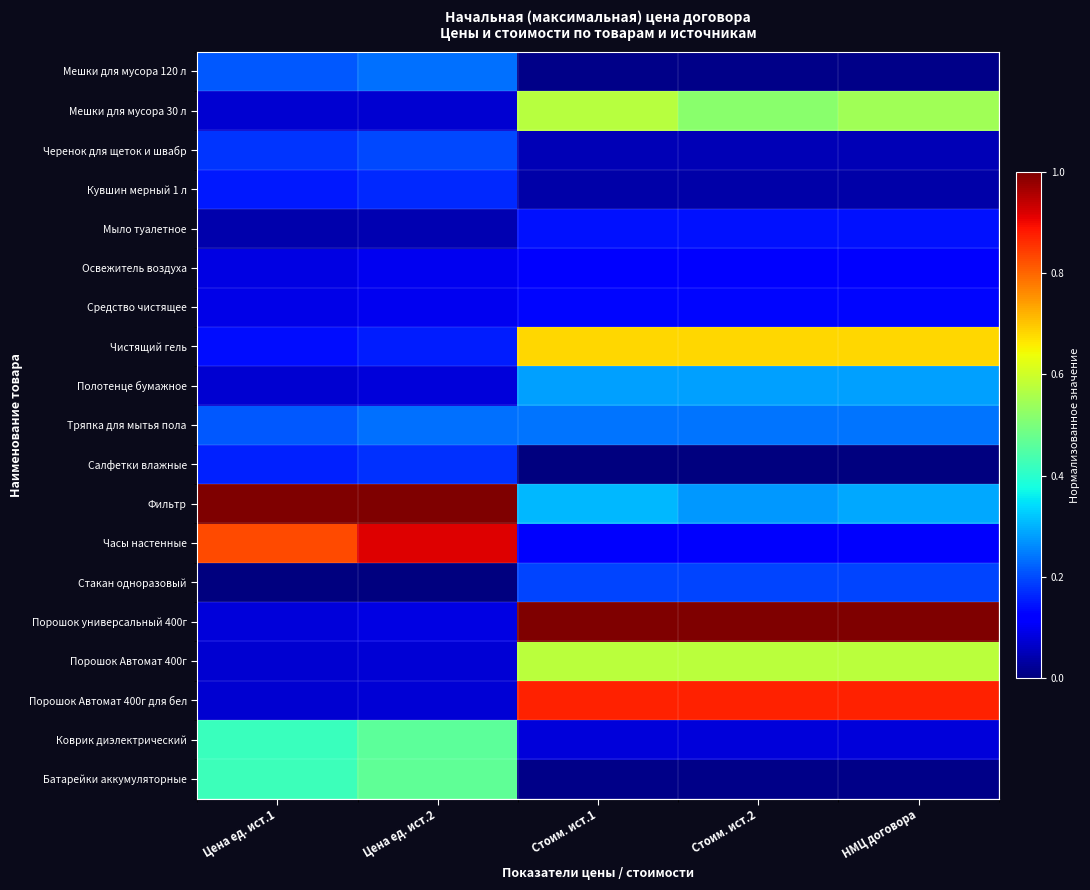

At Цена ед. ист.1, list the series in order from smallest to largest.

Стакан одноразовый, Мыло туалетное, Мешки для мусора 30 л, Порошок Автомат 400г, Порошок Автомат 400г для бел, Полотенце бумажное, Порошок универсальный 400г, Освежитель воздуха, Средство чистящее, Чистящий гель, Кувшин мерный 1 л, Салфетки влажные, Черенок для щеток и швабр, Тряпка для мытья пола, Мешки для мусора 120 л, Коврик диэлектрический, Батарейки аккумуляторные, Часы настенные, Фильтр